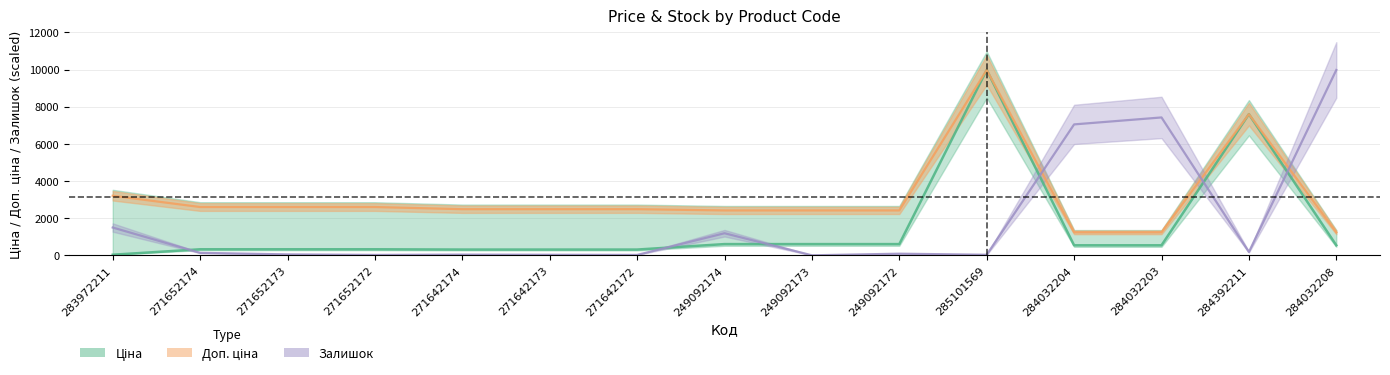

Reading left to right, what are all the values shown in this chart?

Ціна: 283972211=32.0	271652174=324.8	271652173=324.8	271652172=324.8	271642174=310.3	271642173=310.3	271642172=310.3	249092174=603.7	249092173=603.7	249092172=603.7	285101569=9975.0	284032204=539.0	284032203=539.0	284392211=7596.5	284032208=539.0
Доп. ціна: 283972211=3205.0	271652174=2598.3	271652173=2598.3	271652172=2598.3	271642174=2482.4	271642173=2482.4	271642172=2482.4	249092174=2414.8	249092173=2414.8	249092172=2414.8	285101569=9975.0	284032204=1235.4	284032203=1235.4	284392211=7596.5	284032208=1235.4
Залишок: 283972211=1495.6	271652174=132.9	271652173=49.9	271652172=20.8	271642174=37.4	271642173=29.1	271642172=20.8	249092174=1188.2	249092173=0.0	249092172=87.2	285101569=29.1	284032204=7046.1	284032203=7420.0	284392211=178.6	284032208=9975.0